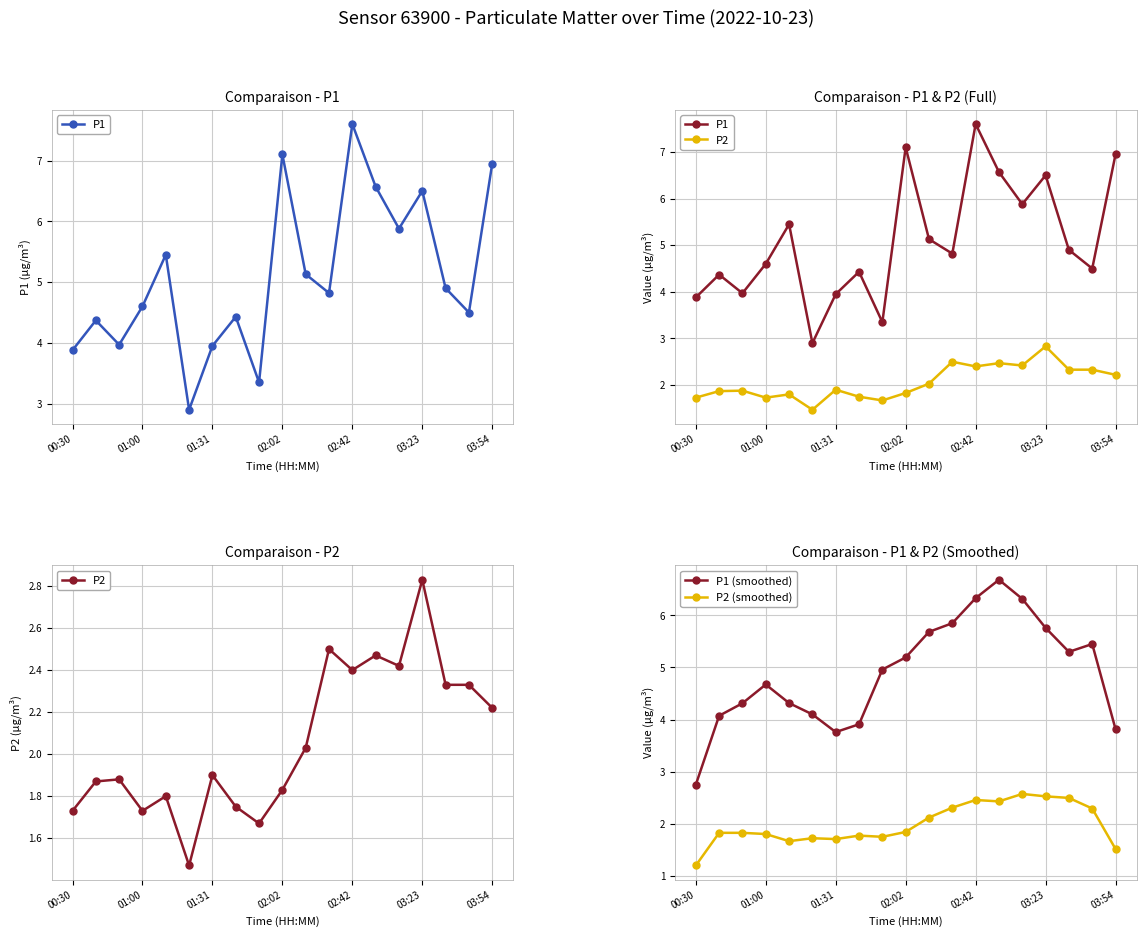

Where is P2 (smoothed) nearest to the value 1?

00:30